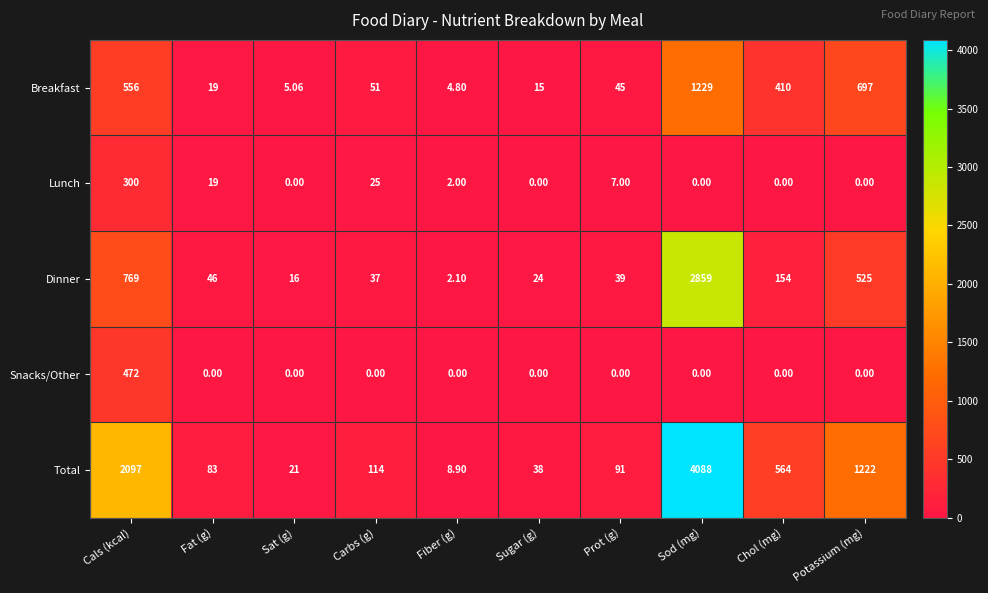

What is the total value across all series at Cals (kcal)?

4194.0